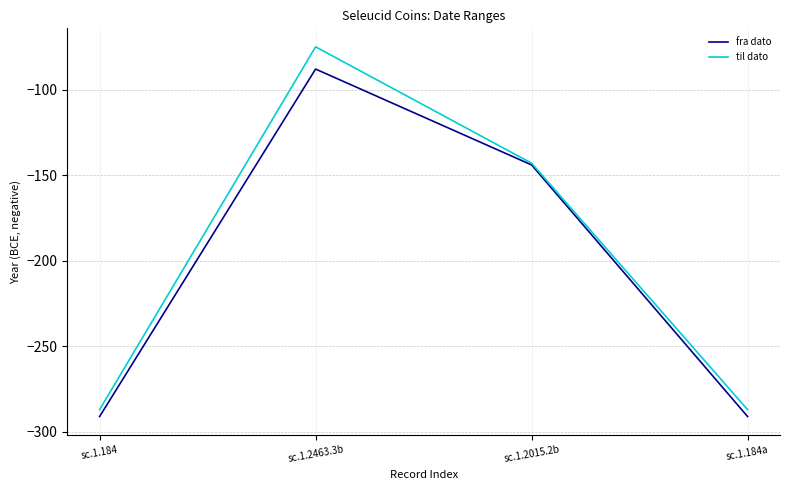

At which category does til dato reach its first local peak?

sc.1.2463.3b